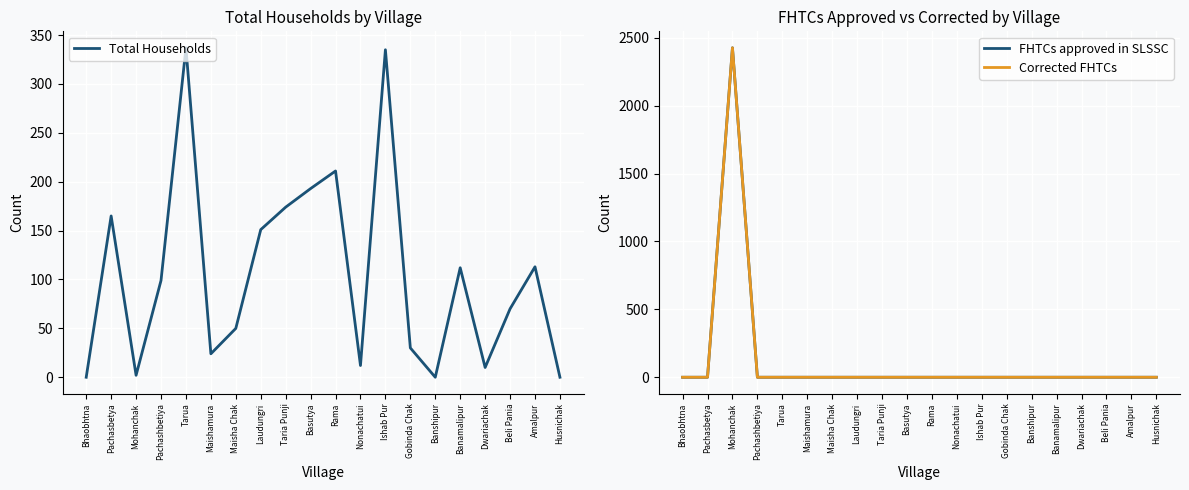

What is the label of the 1st point from the right?

Husnichak